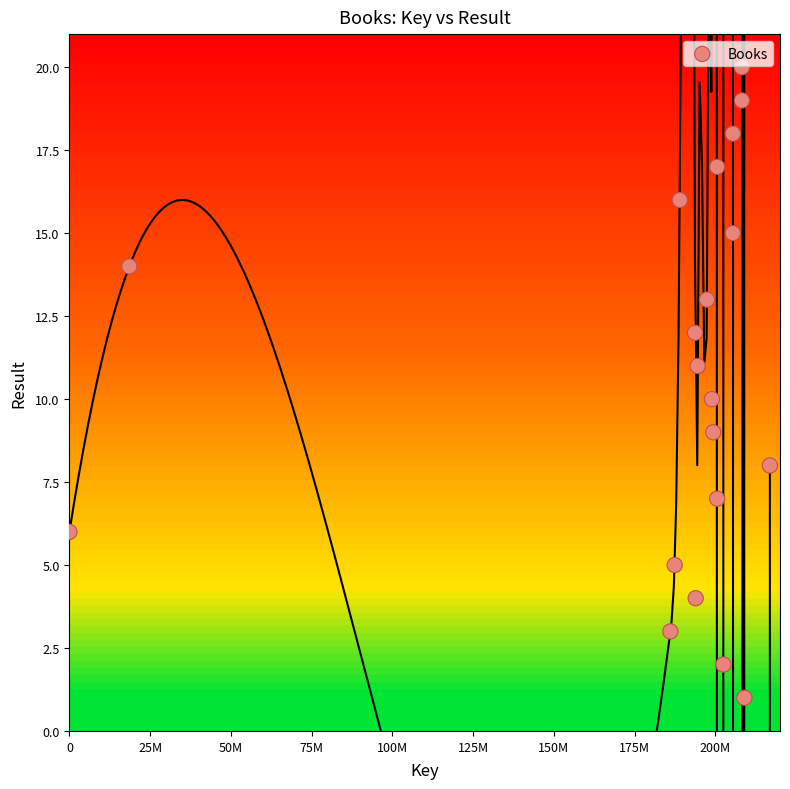

What is the range of Y values (max minus min)?

19